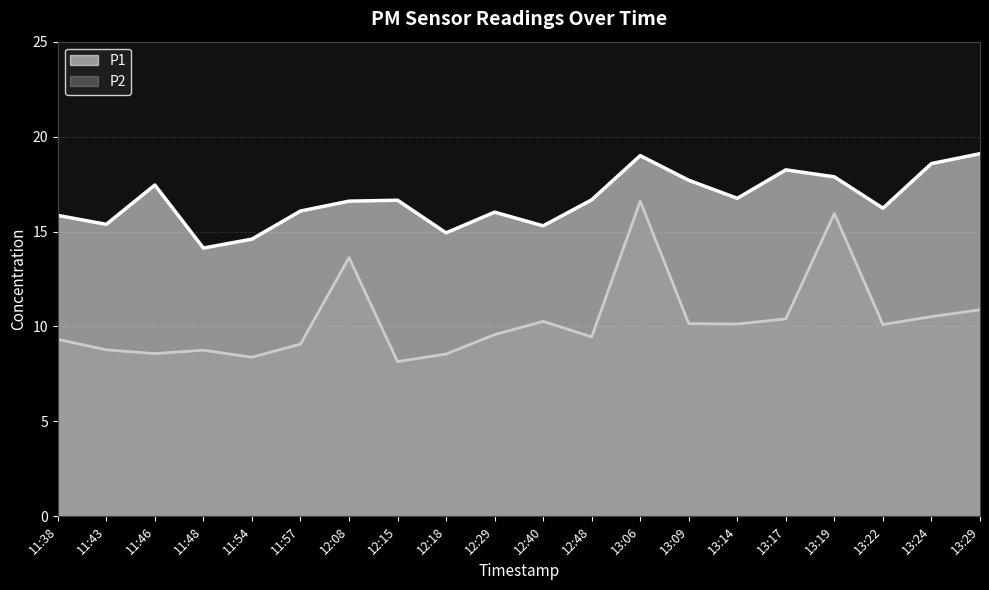

What is the label of the 12th point from the left?

12:48